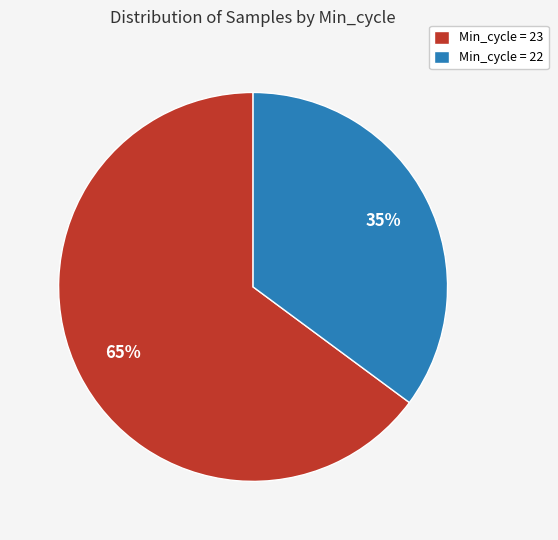

Is it true that Min_cycle = 23 is 72% of the pie?

False